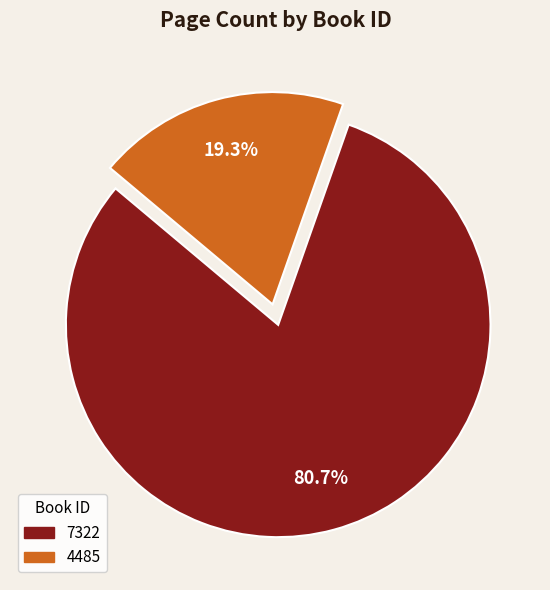

The 7322 slice represents 68% of the pie. True or false?

False